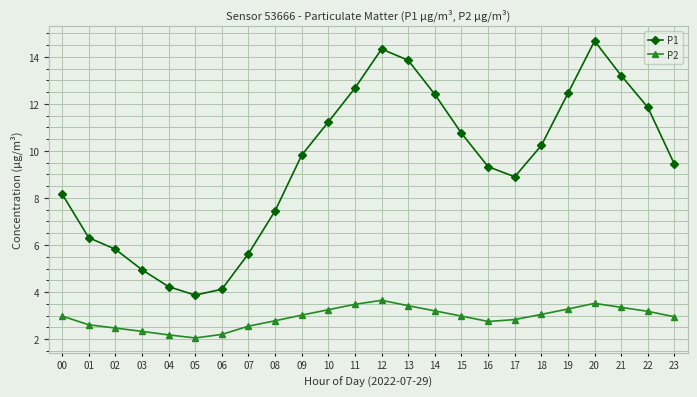

True or false: P1 and P2 cross at least once.

False